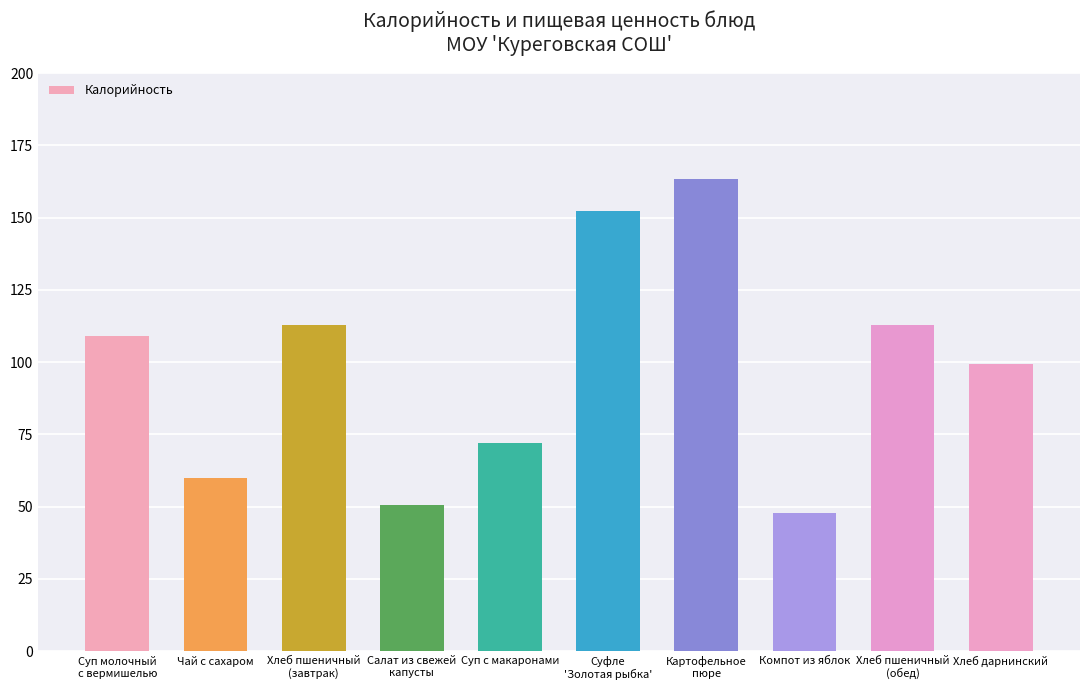

The value at Компот из яблок is 47.8. True or false?

True